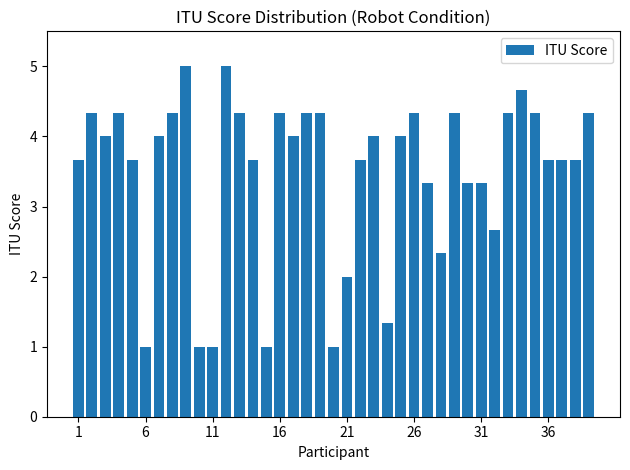

What is the average value?

3.5